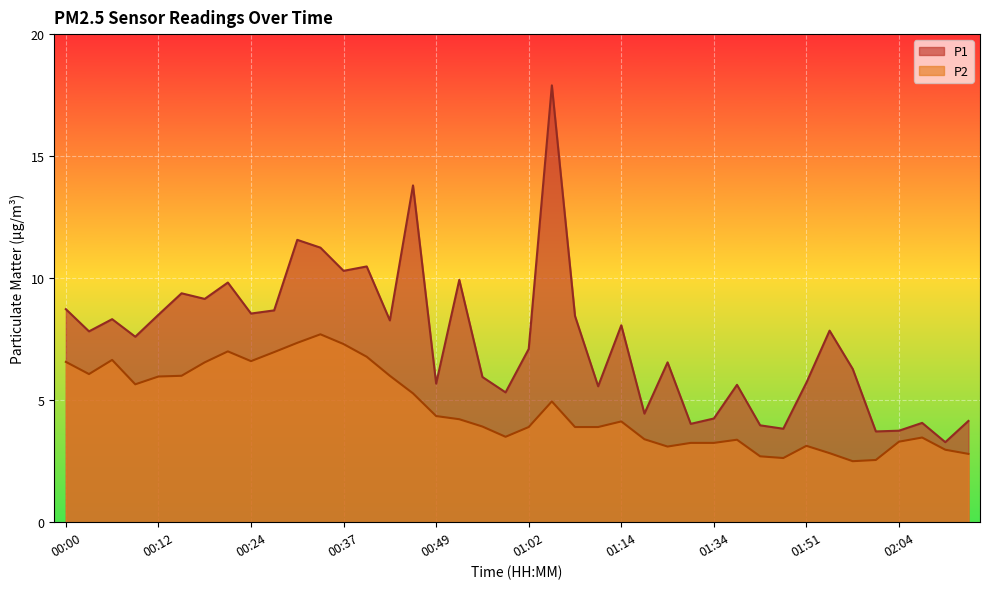

What is the label of the 17th point from the right?

01:11